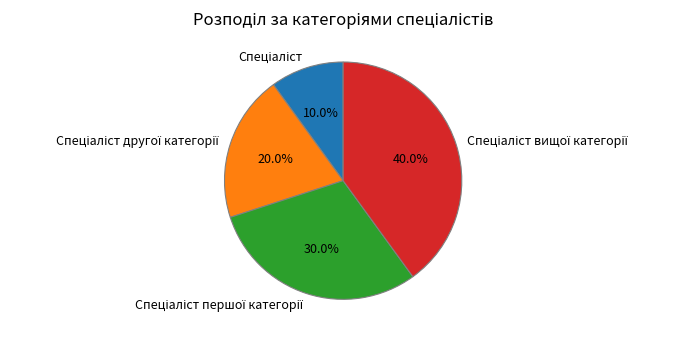

Does any single category account for the majority?

No